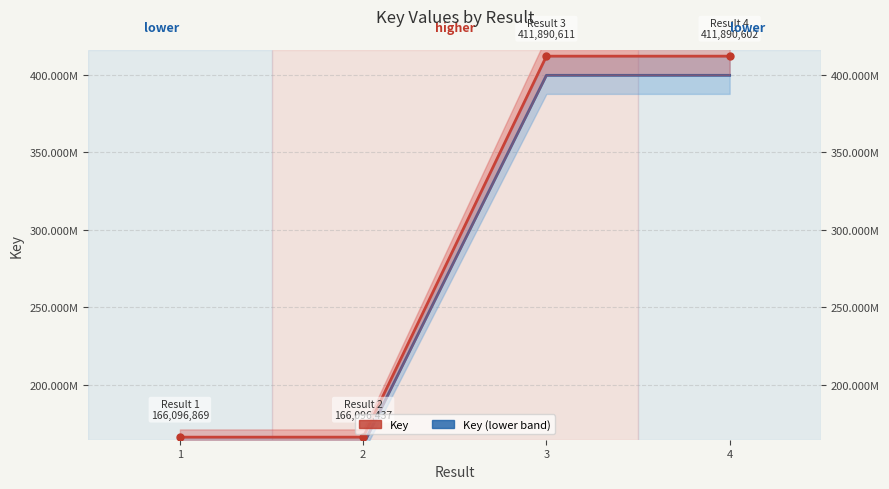

How many lines are shown in the chart?

2